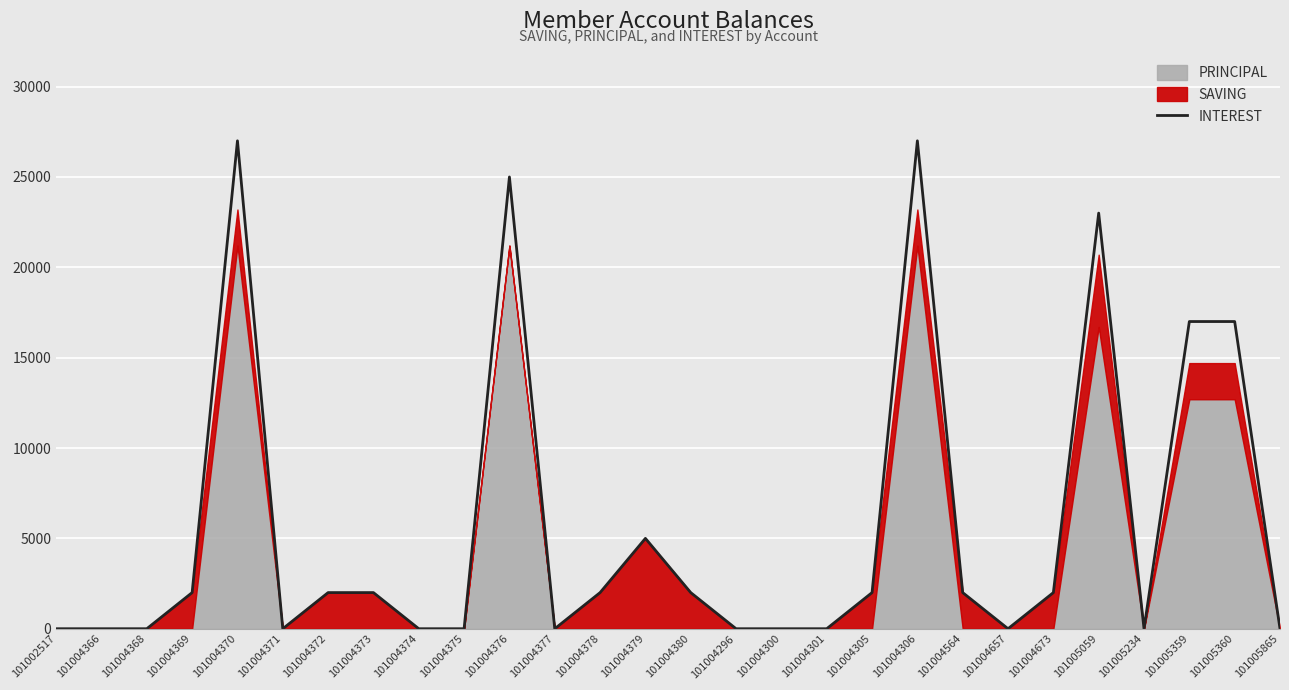

The value of INTEREST at 101004373 is 3346. True or false?

False